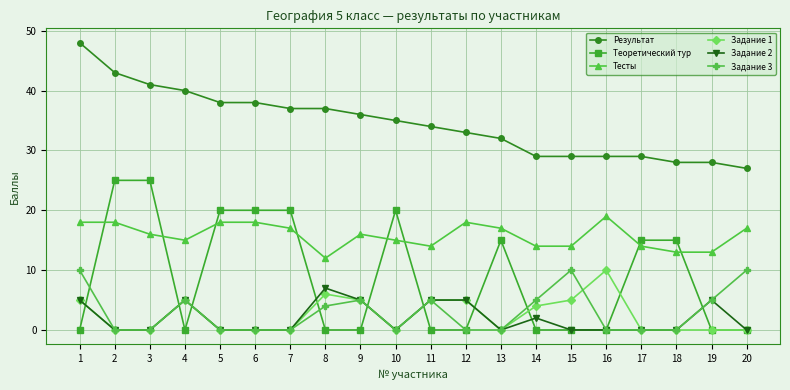

What is the sum of all Теоретический тур values?

175